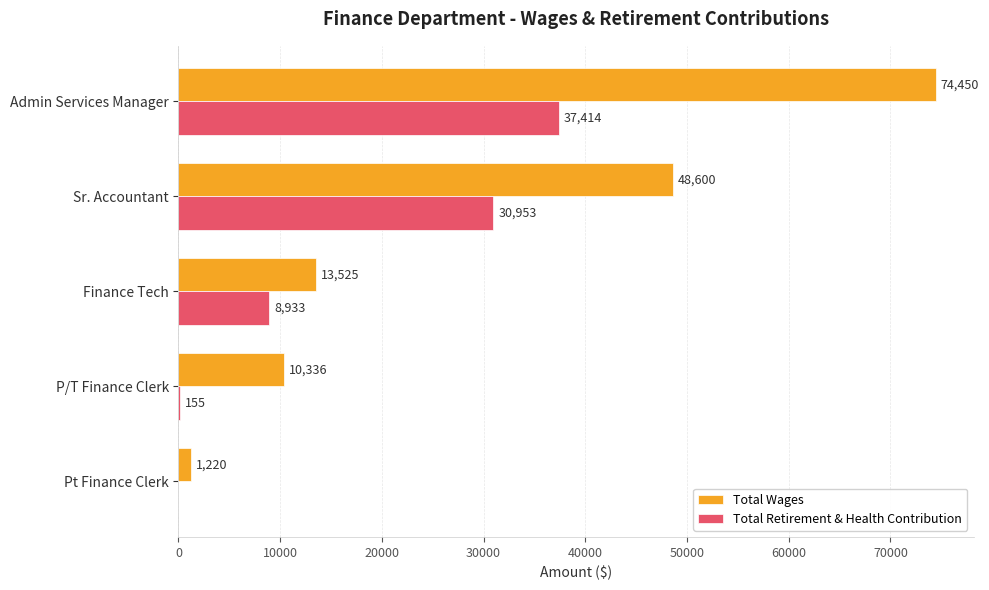

At which label is Total Wages closest to 37835?

Sr. Accountant